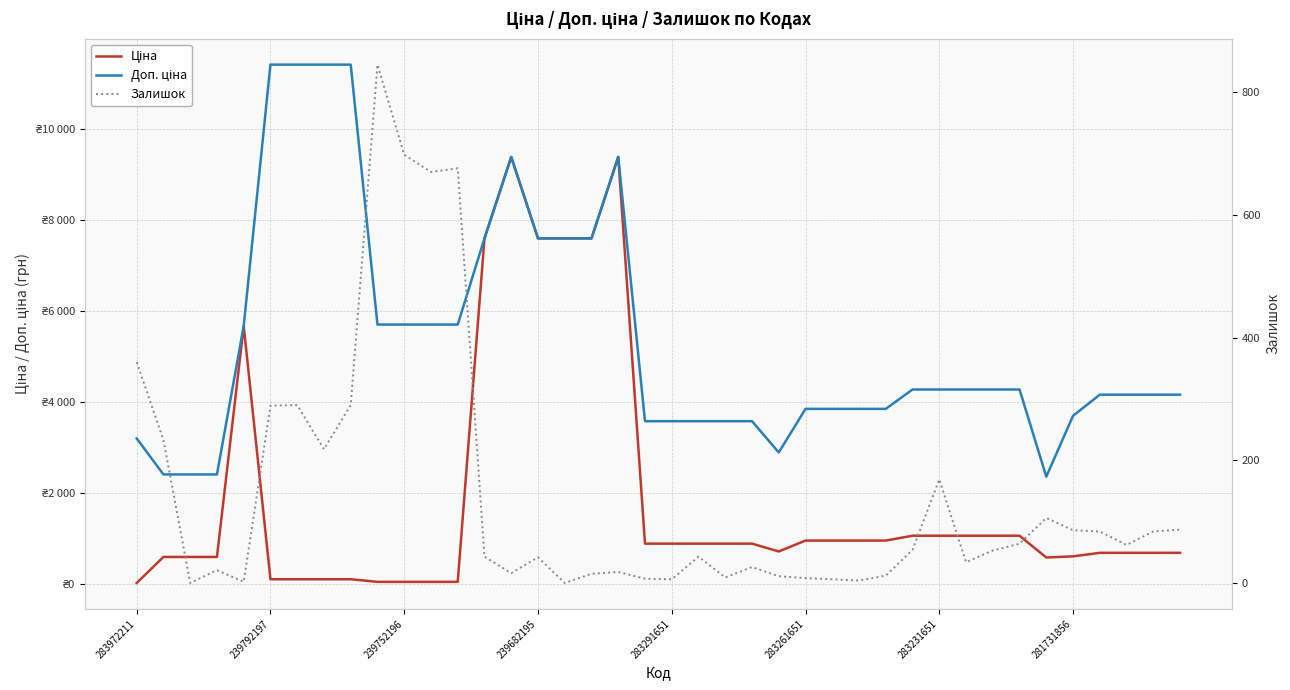

Reading left to right, transcribe all the data shown in this chart.

Ціна: 32.0	603.7	603.7	603.7	5673.8	114.1	114.1	114.1	114.1	57.0	57.0	57.0	57.0	7596.5	9384.0	7596.5	7596.5	7596.5	9384.0	895.9	895.9	895.9	895.9	895.9	724.5	963.5	963.5	963.5	963.5	1069.8	1069.8	1069.8	1069.8	1069.8	591.6	617.0	694.3	694.3	694.3	694.3
Доп. ціна: 3205.0	2414.8	2414.8	2414.8	5673.8	11410.0	11410.0	11410.0	11410.0	5705.0	5705.0	5705.0	5705.0	7596.5	9384.0	7596.5	7596.5	7596.5	9384.0	3583.6	3583.6	3583.6	3583.6	3583.6	2897.8	3854.0	3854.0	3854.0	3854.0	4279.1	4279.1	4279.1	4279.1	4279.1	2366.5	3701.9	4165.6	4165.6	4165.6	4165.6
Залишок: 360.0	233.0	0.0	21.0	2.0	289.0	290.0	218.0	290.0	845.0	698.0	670.0	676.0	43.0	16.0	42.0	0.0	15.0	18.0	7.0	6.0	43.0	9.0	26.0	11.0	8.0	6.0	4.0	12.0	54.0	169.0	34.0	53.0	64.0	106.0	86.0	84.0	62.0	84.0	87.0